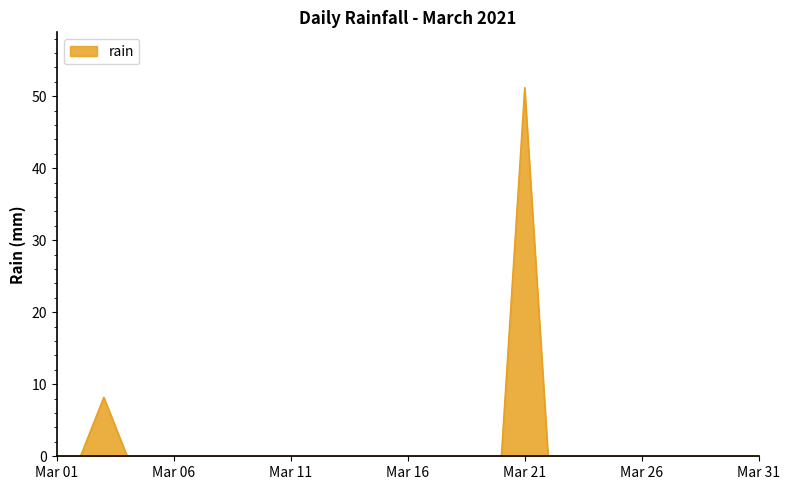

What is the difference between the maximum and minimum values?

51.2